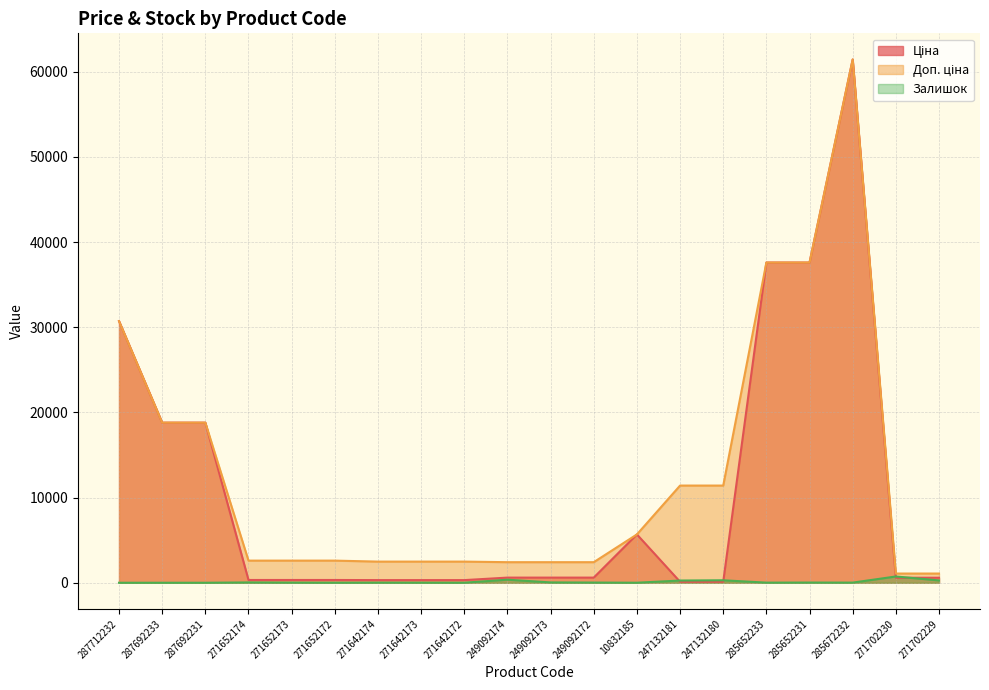

What is the spread (max minus min) of values at 249092173?

2375.8